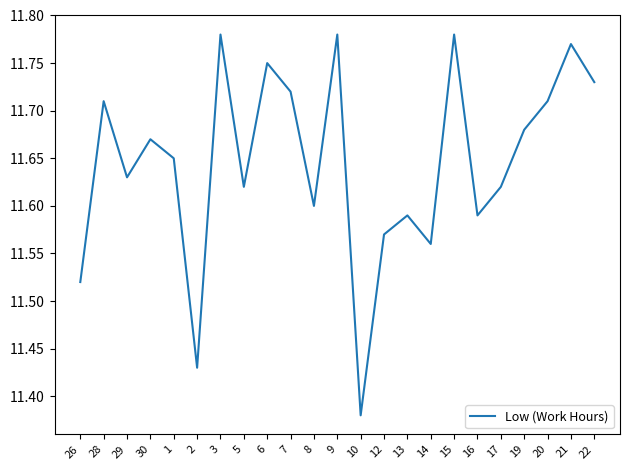

Between 30 and 10, which is larger?

30